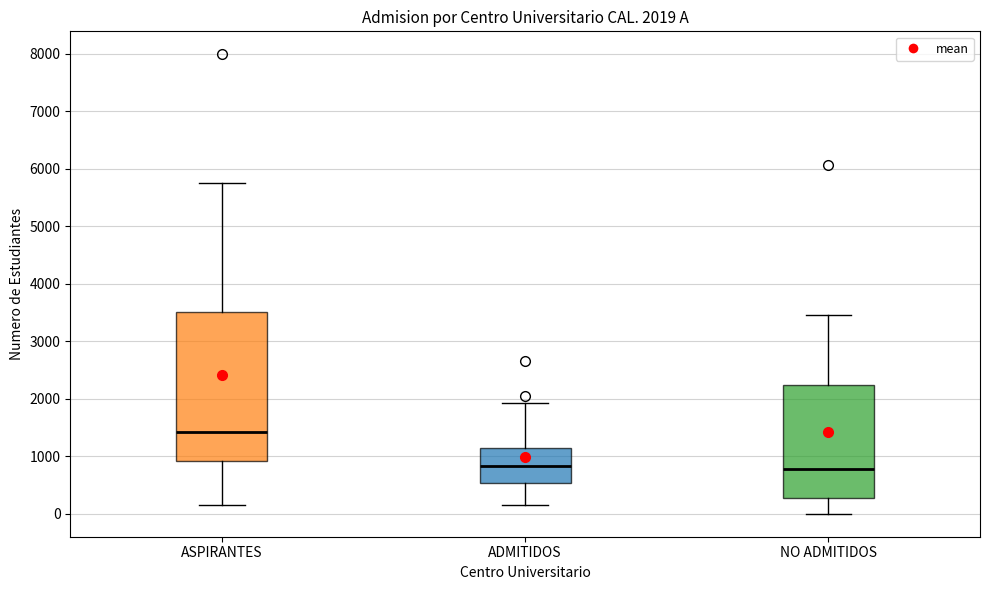

Comparing the boxes themselves (not the whiskers), which one is the tallest?

ASPIRANTES